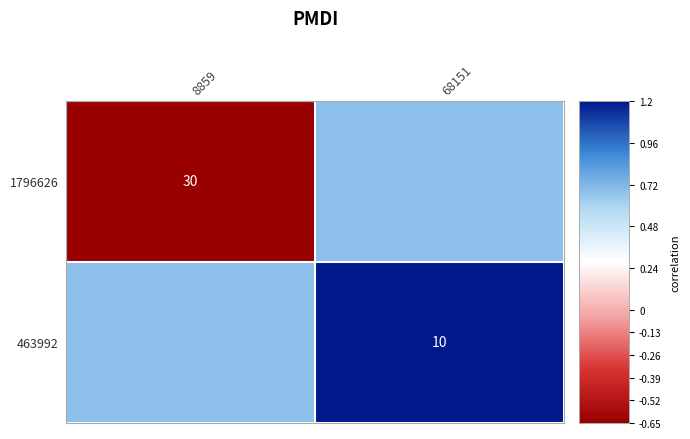

How many values in 1796626 are above zero?

1